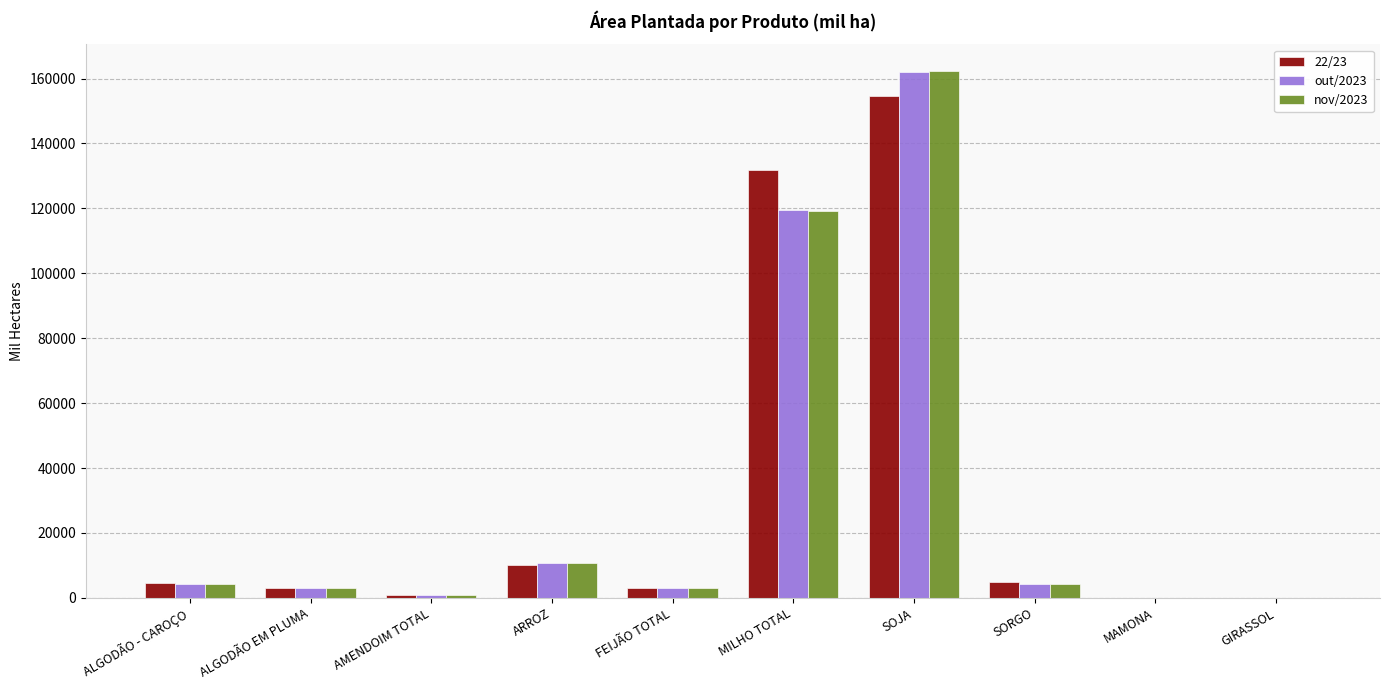

At which category is the sum across all series the highest?

SOJA